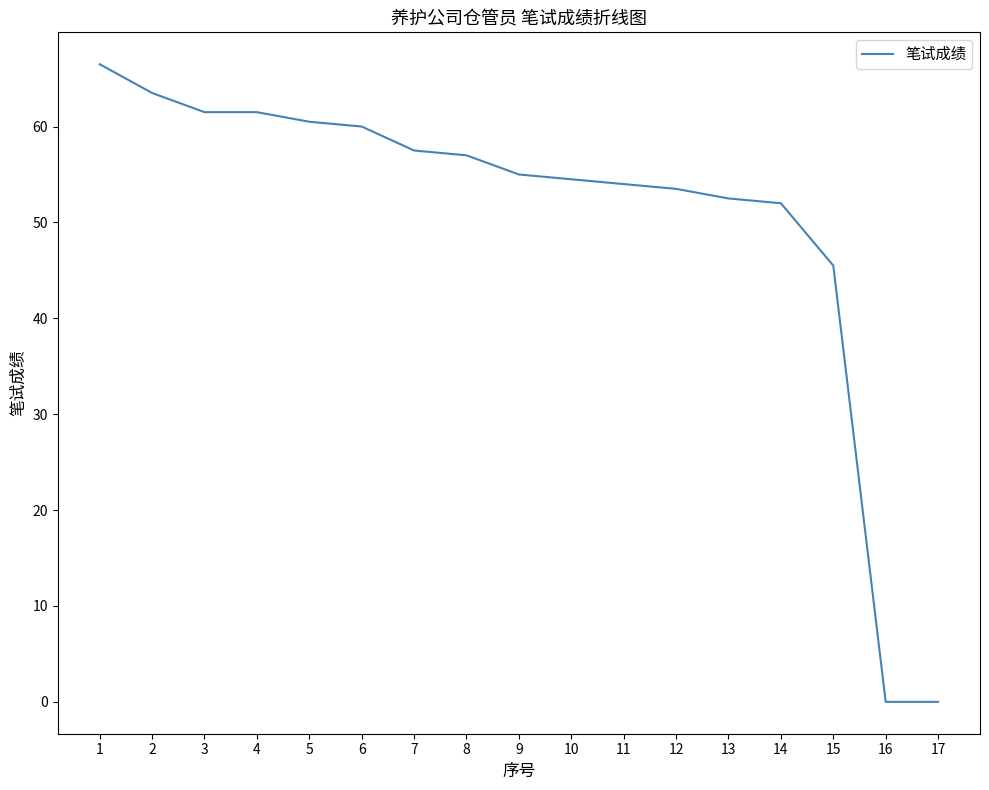

Reading left to right, what are all the values shown in this chart?

1=66.5	2=63.5	3=61.5	4=61.5	5=60.5	6=60.0	7=57.5	8=57.0	9=55.0	10=54.5	11=54.0	12=53.5	13=52.5	14=52.0	15=45.5	16=0.0	17=0.0